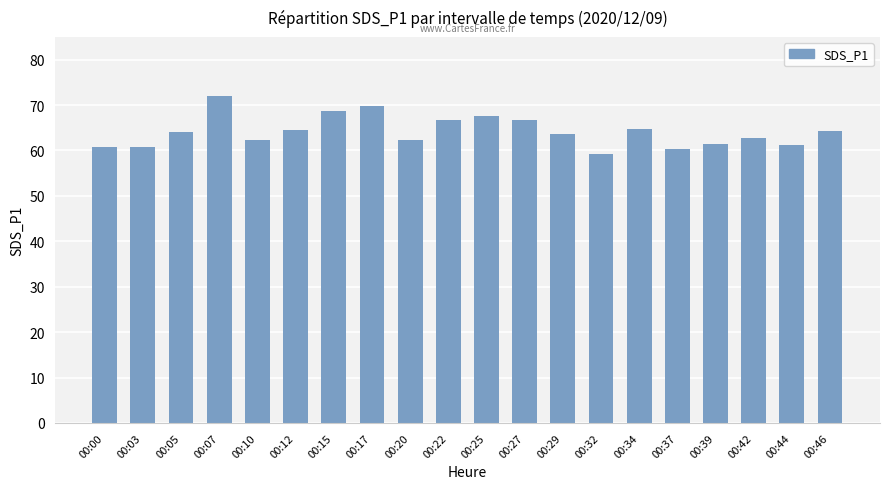

What is the average value?

64.2